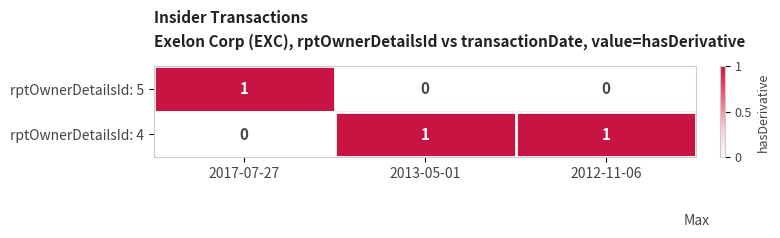

Which series has the largest total across all categories?

rptOwnerDetailsId: 4